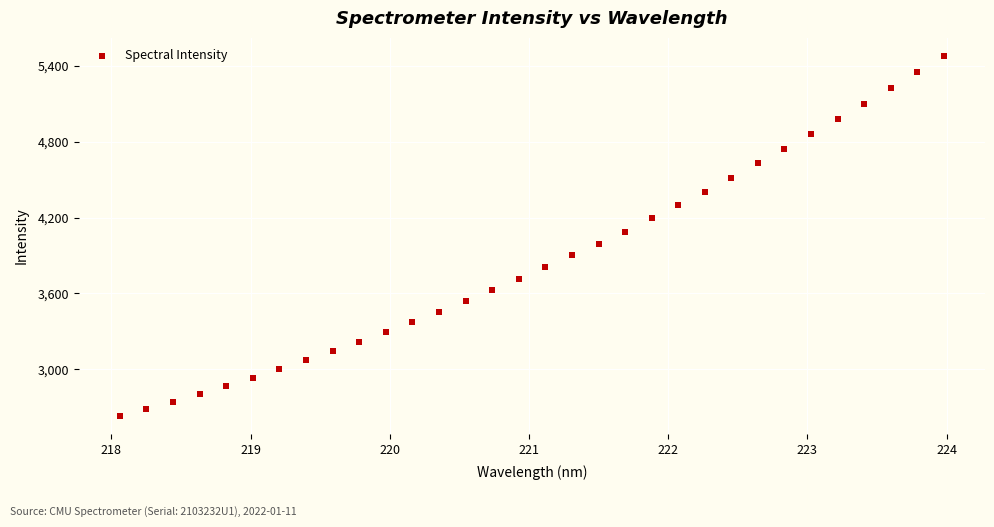

What is the range of Y values (max minus min)?

2850.9